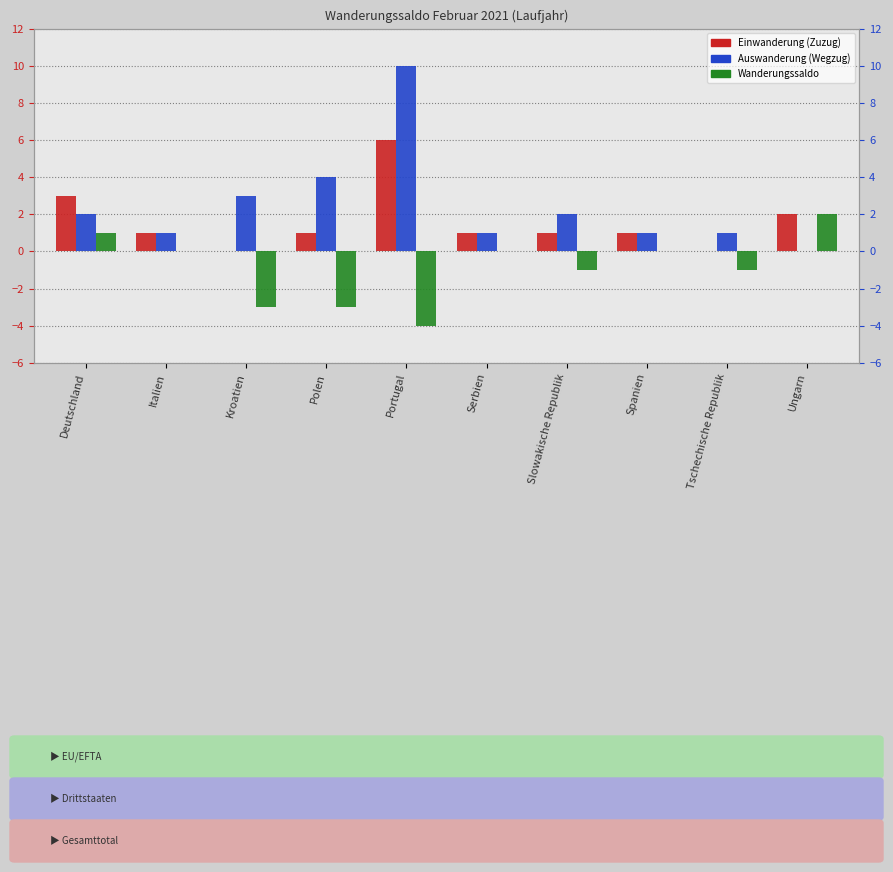

Which label corresponds to the largest value in the chart?

Portugal